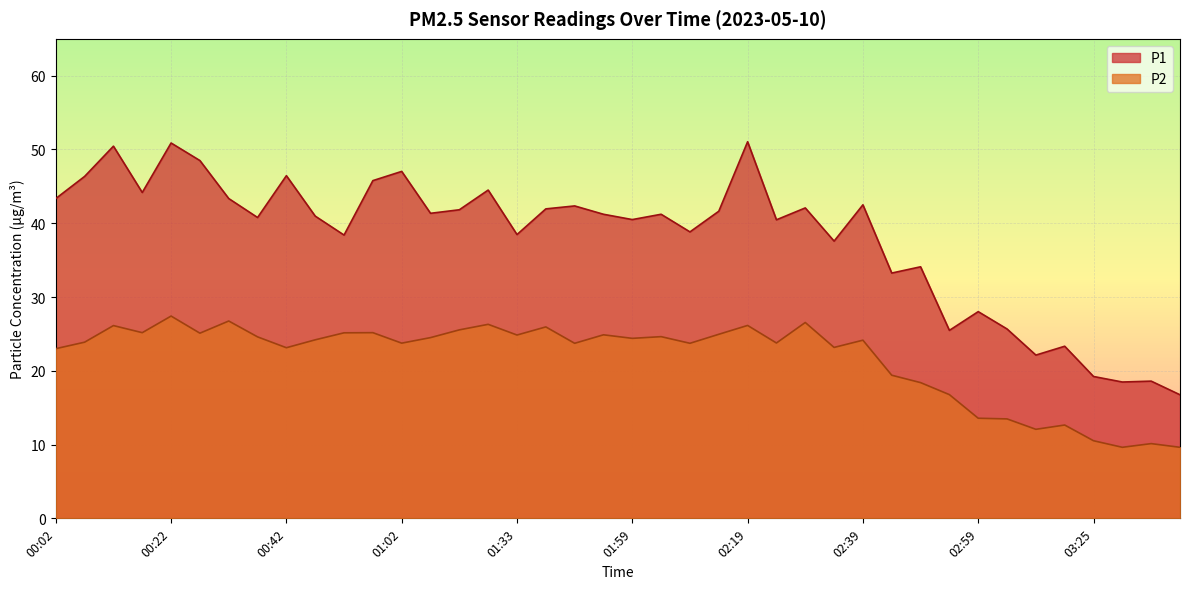

The P1 series shows 28.0 at 02:59. True or false?

True